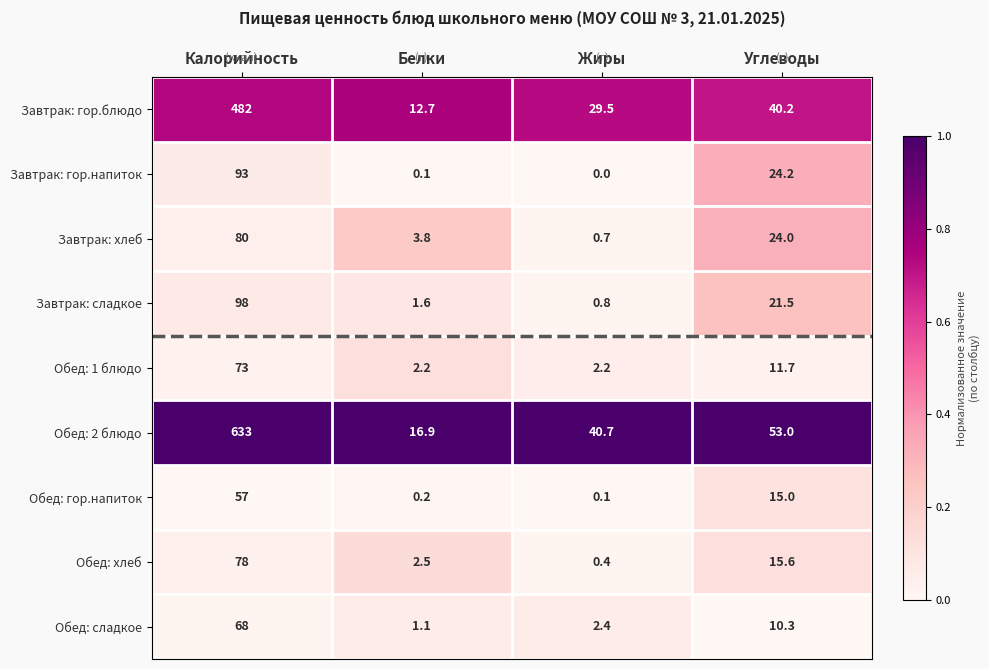

The Обед: гор.напиток series shows 15.0 at Углеводы. True or false?

True